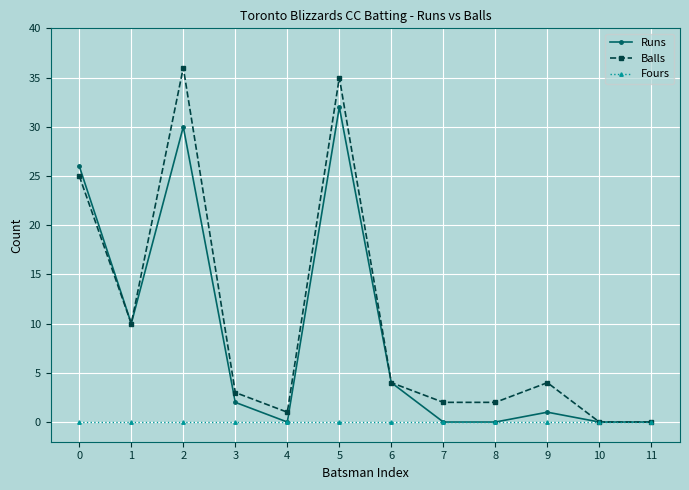

Does the chart have visible grid lines?

Yes